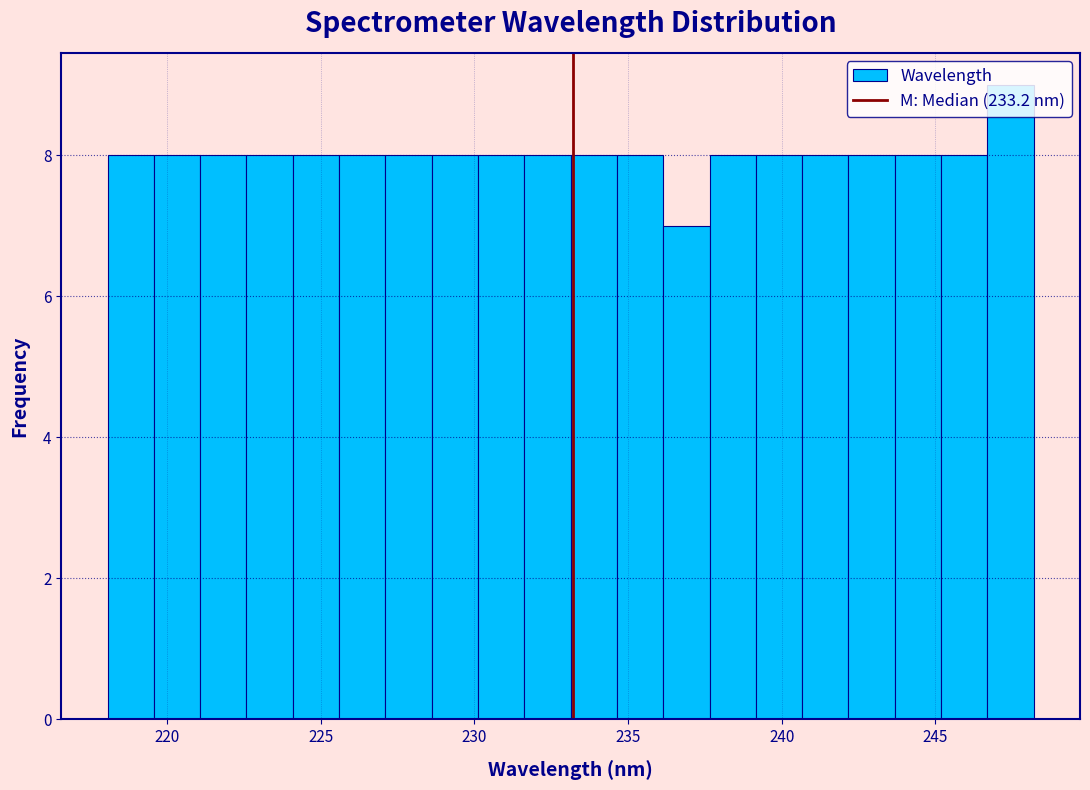

Around what value on the x-axis is the tallest bar? Give the approximate position of its centre, as read against the axis.

247.5